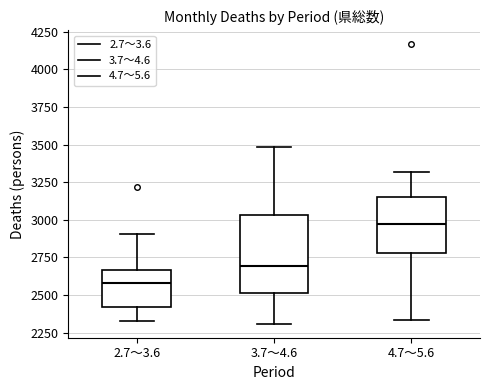

Reading left to right, read every box against the y-axis: the position of its median line, the range the box covers, and the ends of its whiskers. The values are not printed on the chart, so give them approximately, as read against the axis.

2.7～3.6: median 2600, box 2400 to 2650, whiskers 2300 to 2900
3.7～4.6: median 2700, box 2500 to 3050, whiskers 2300 to 3500
4.7～5.6: median 2950, box 2800 to 3150, whiskers 2350 to 3300